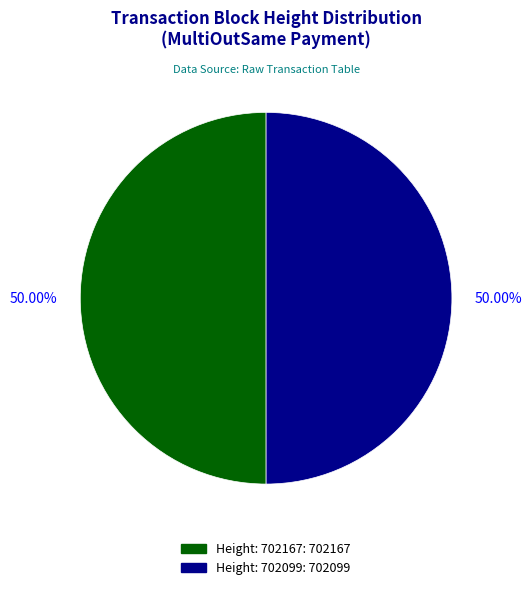

How many slices are in this pie chart?

2